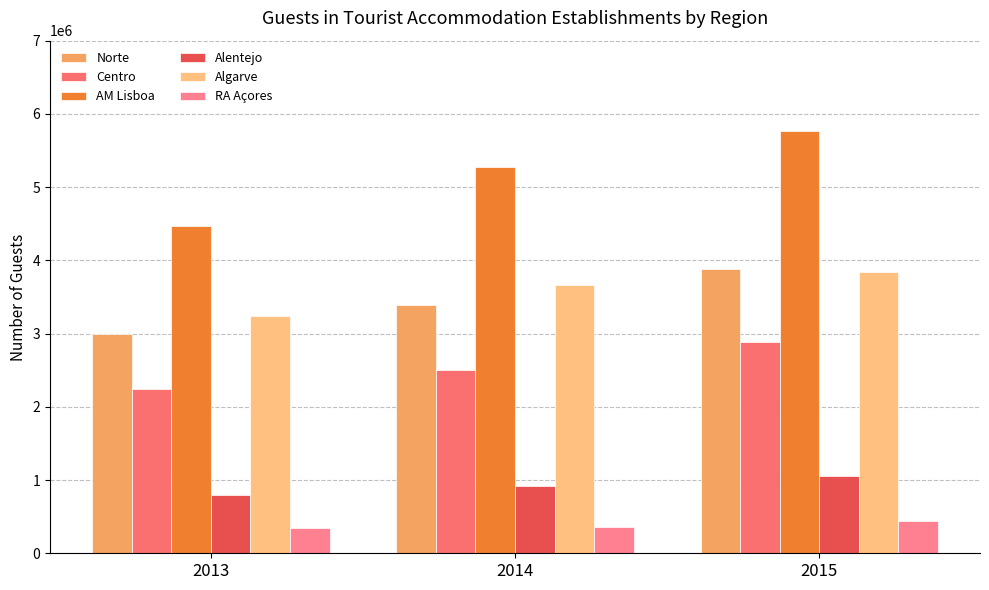

How many bars are there in each group?

6